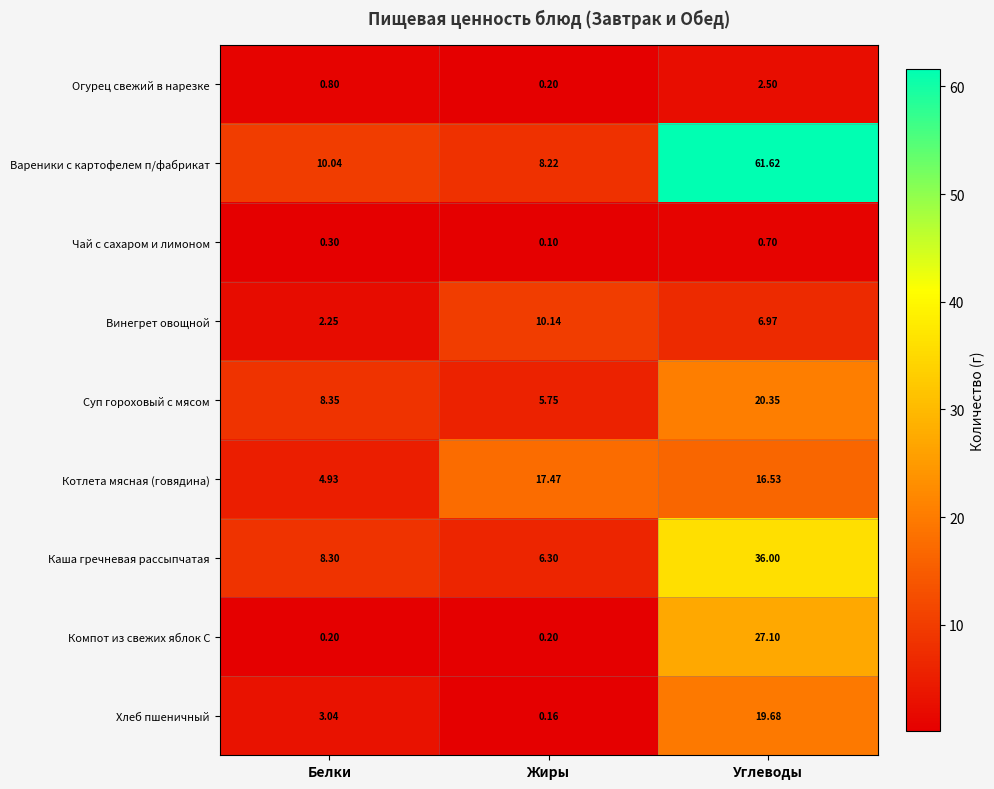

At which label is Суп гороховый с мясом closest to 13?

Белки